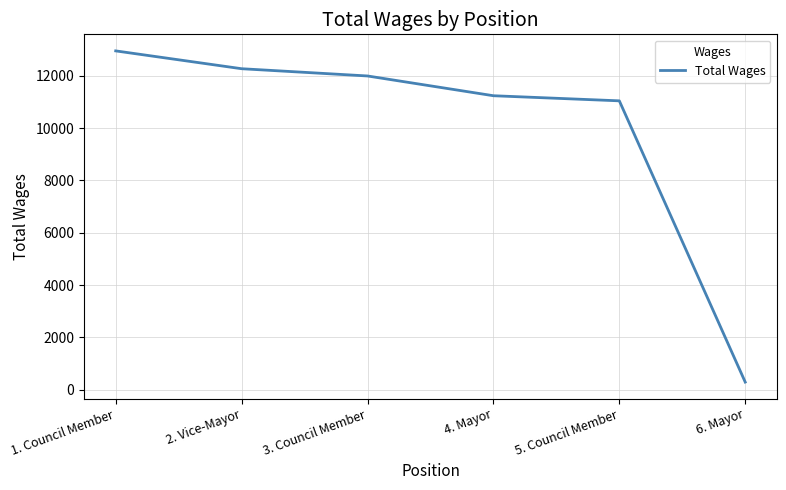

At which category does the chart reach its minimum across all series?

6. Mayor